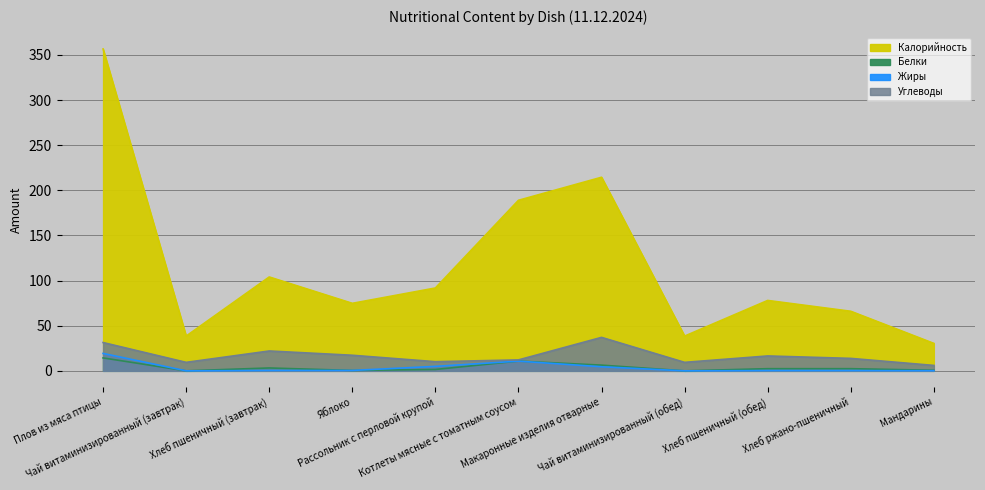

The Калорийность series shows 74.8 at Яблоко. True or false?

True